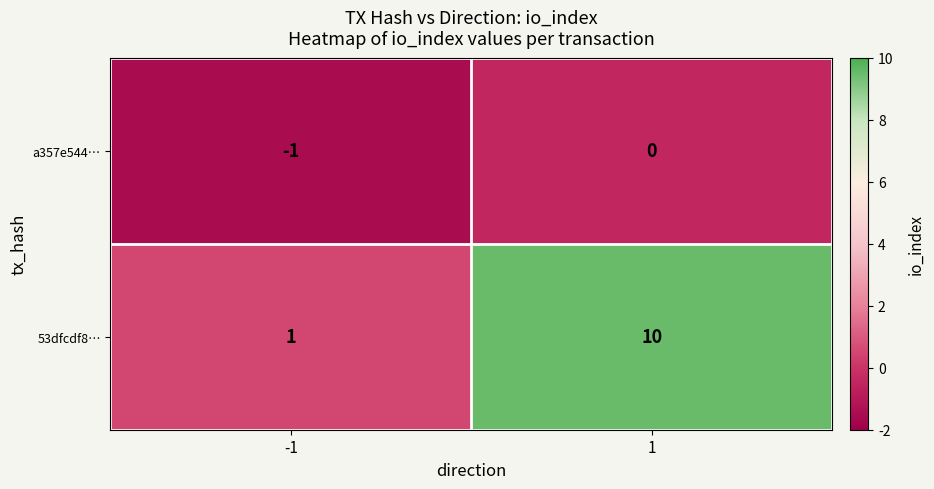

Is the value of a357e544… at -1 greater than the value of 53dfcdf8… at -1?

No